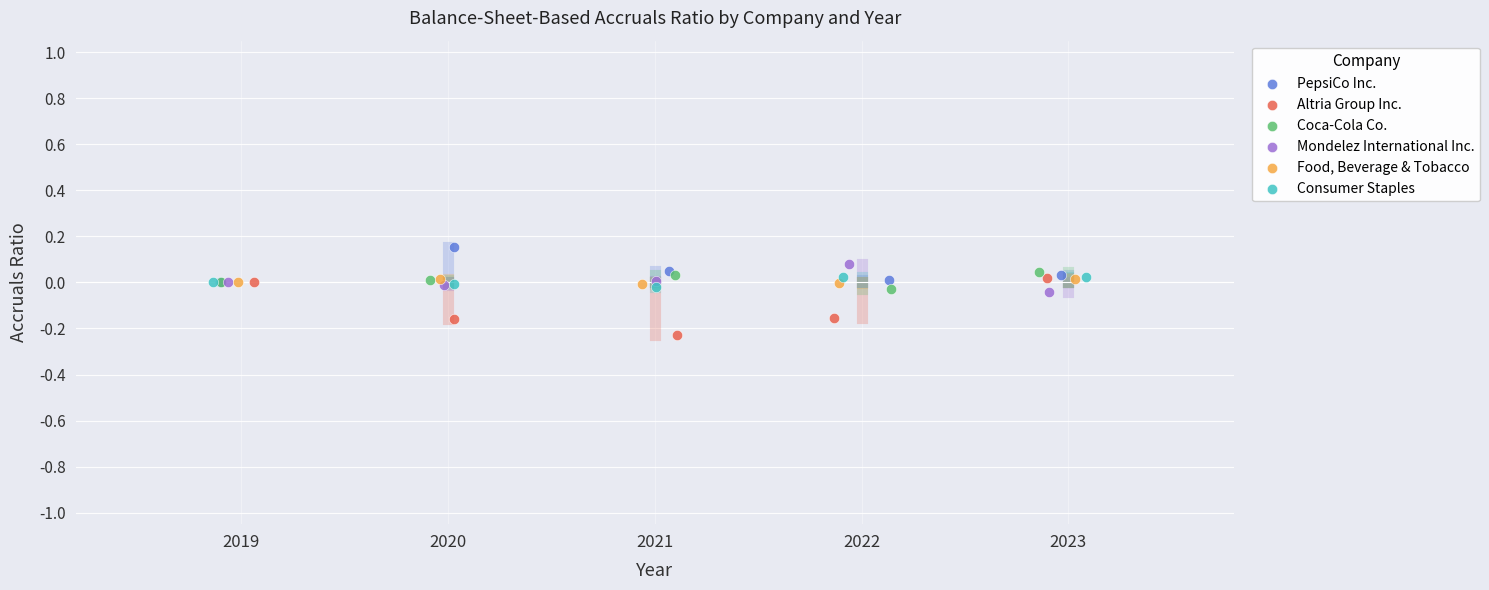

What are all the series names shown in the legend?

PepsiCo Inc., Altria Group Inc., Coca-Cola Co., Mondelez International Inc., Food, Beverage & Tobacco, Consumer Staples